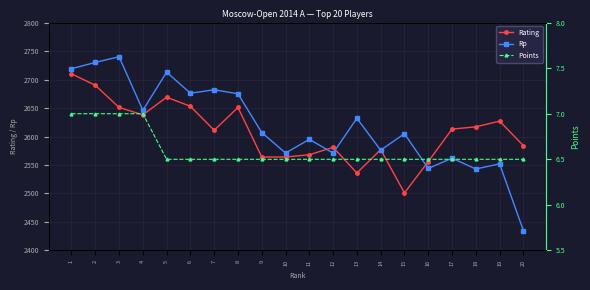

What is the average value of the Rp series?

2619